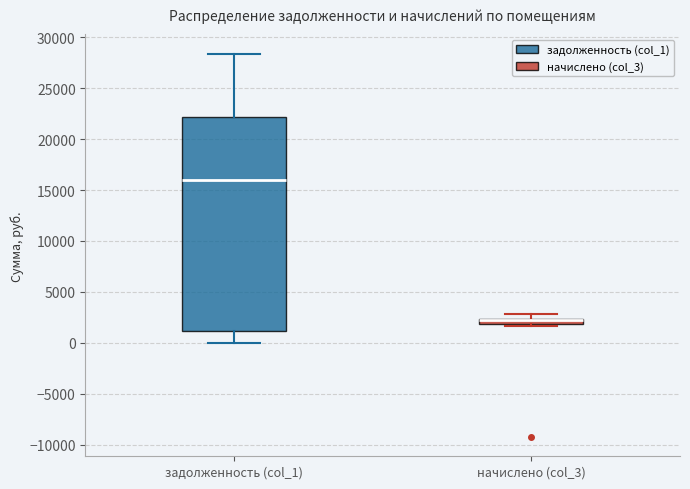

Which box is the tallest, from its lower edge to its upper edge?

задолженность (col_1)